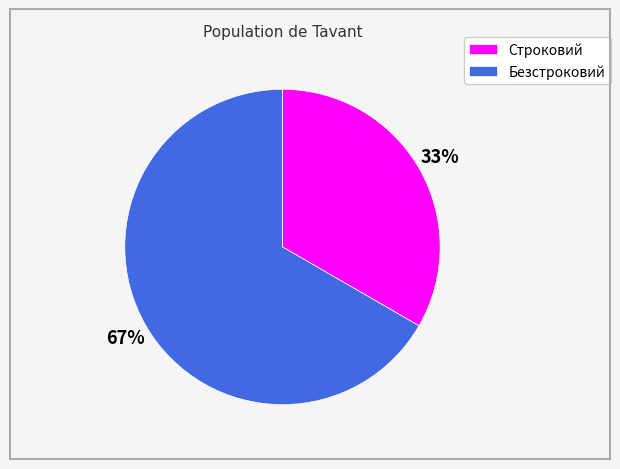

To the nearest percent, what is the average slice percentage?

50%